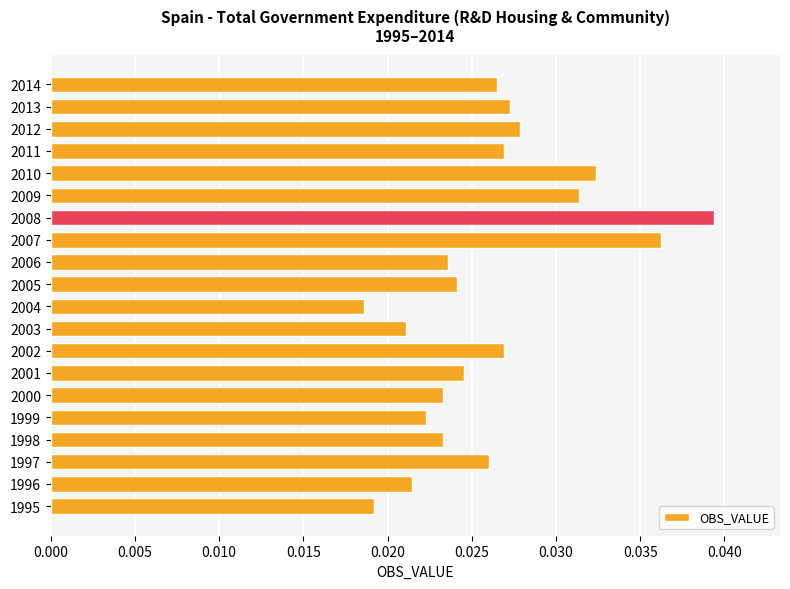

Between 2003 and 2009, which is larger?

2009